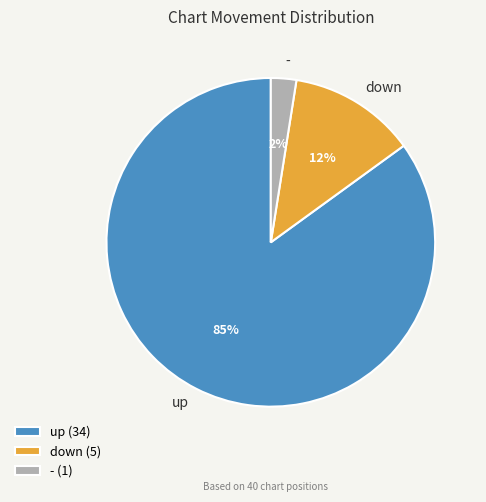

Does - (1) represent more than half of the total?

No